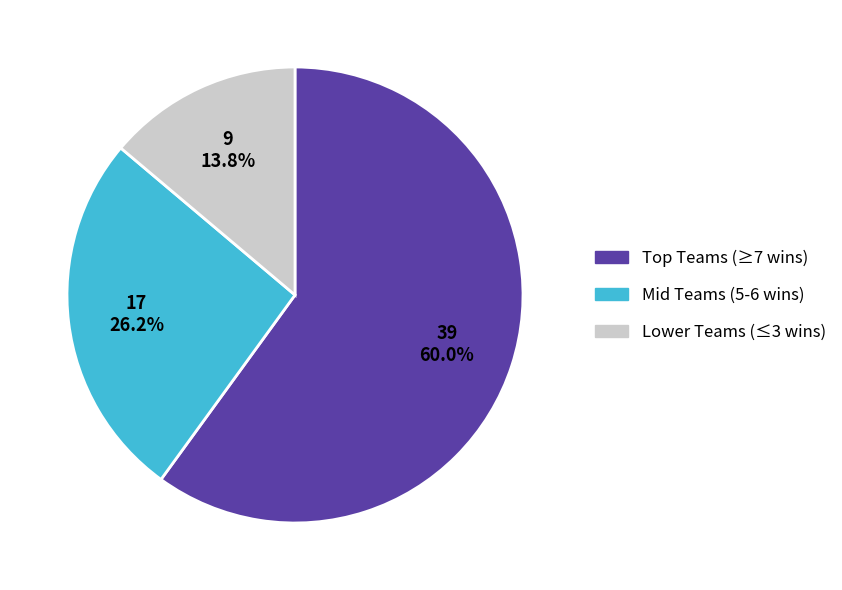

Rank the categories by value from lowest to highest.

Lower Teams (≤3 wins), Mid Teams (5-6 wins), Top Teams (≥7 wins)